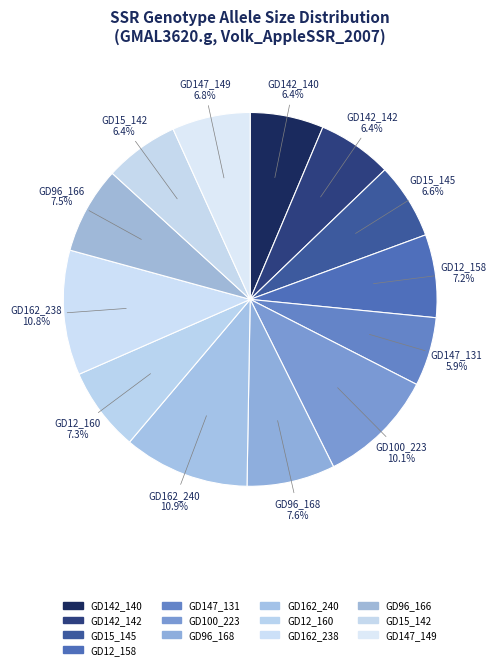

Count the number of slices in the pie.

13